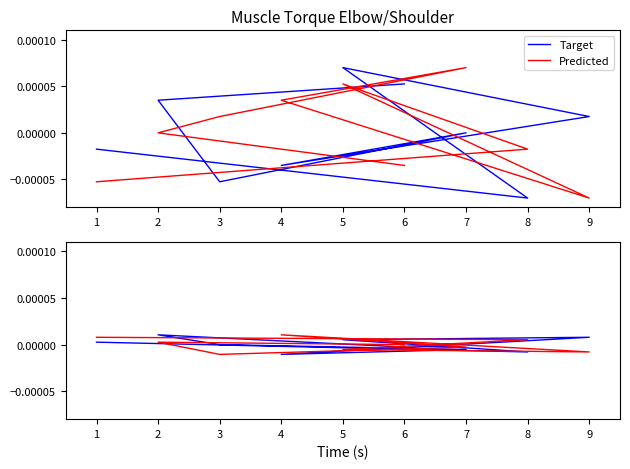

How many Predicted values are between 0 and 1?

5